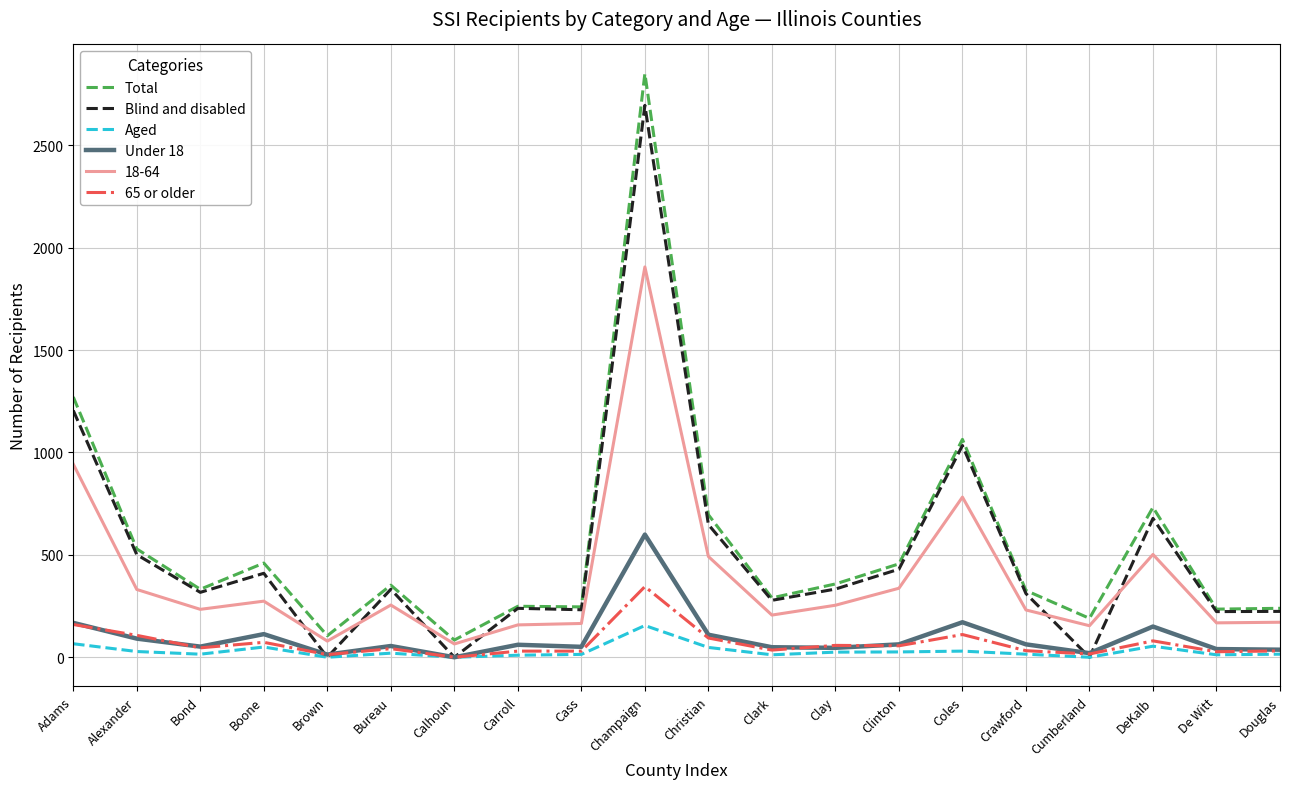

At how many categories does at least one series exceed 2281?

1